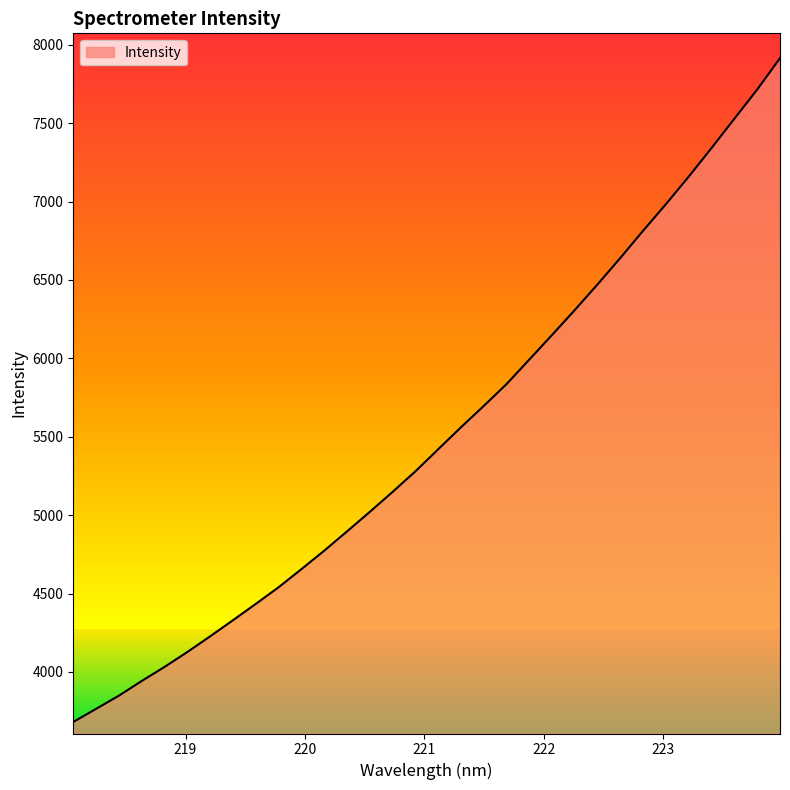

What is the average value?

5507.9